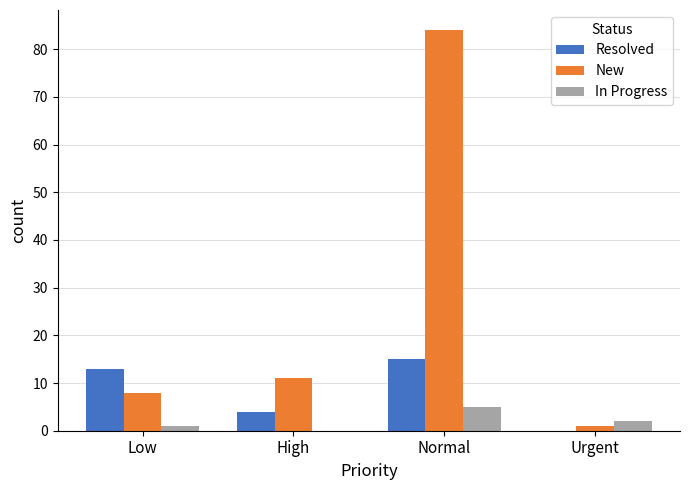

Which label corresponds to the largest value in the chart?

Normal